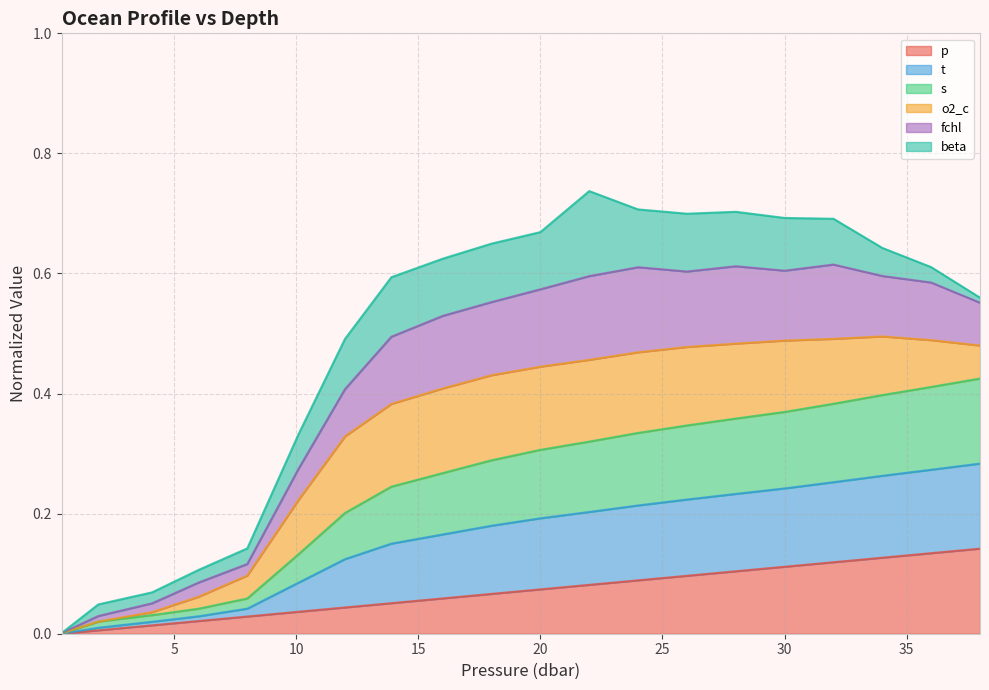

Which series has the largest total across all categories?

t